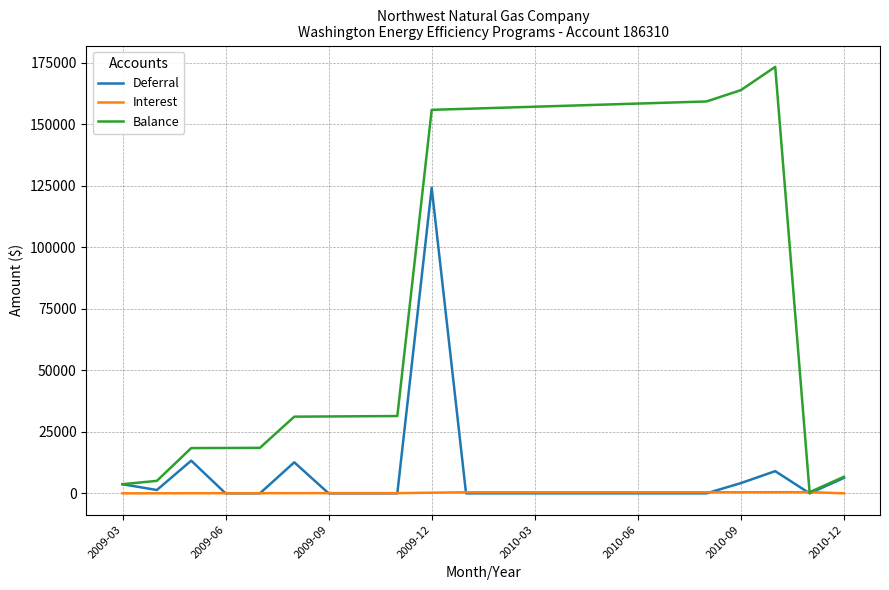

Which series has the widest spread of values?

Balance